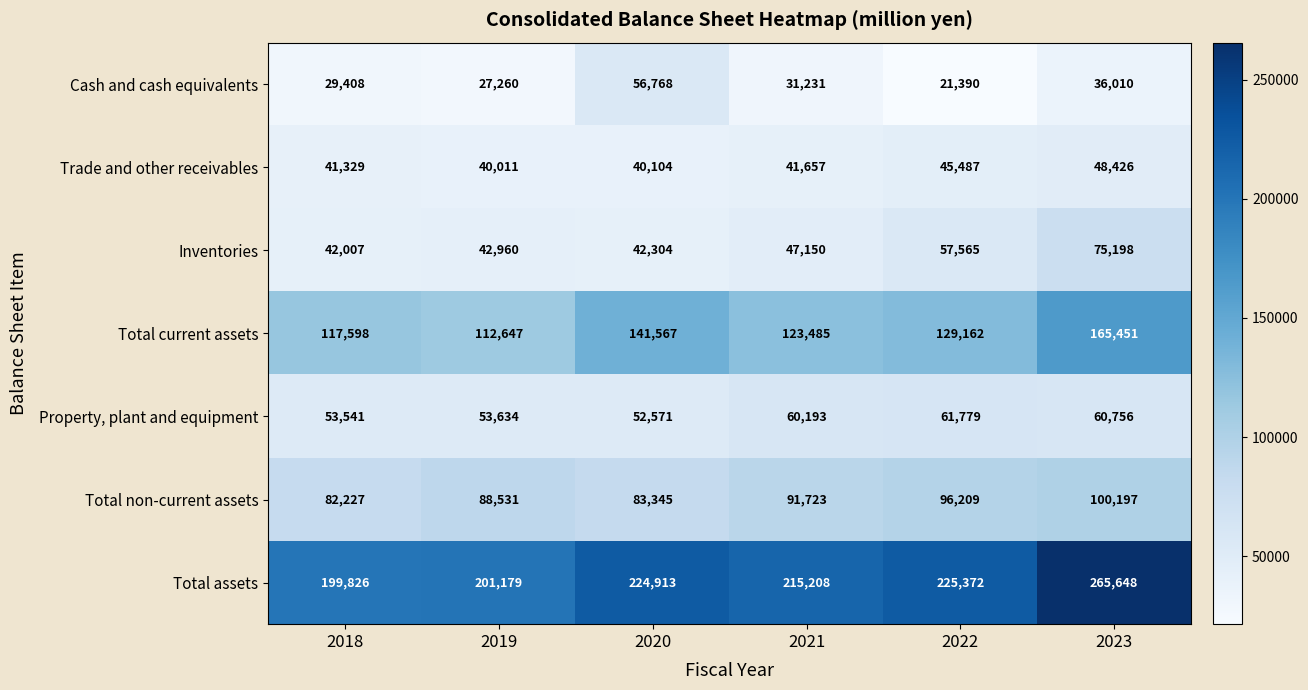

Read the Cash and cash equivalents value at 2019.

27260